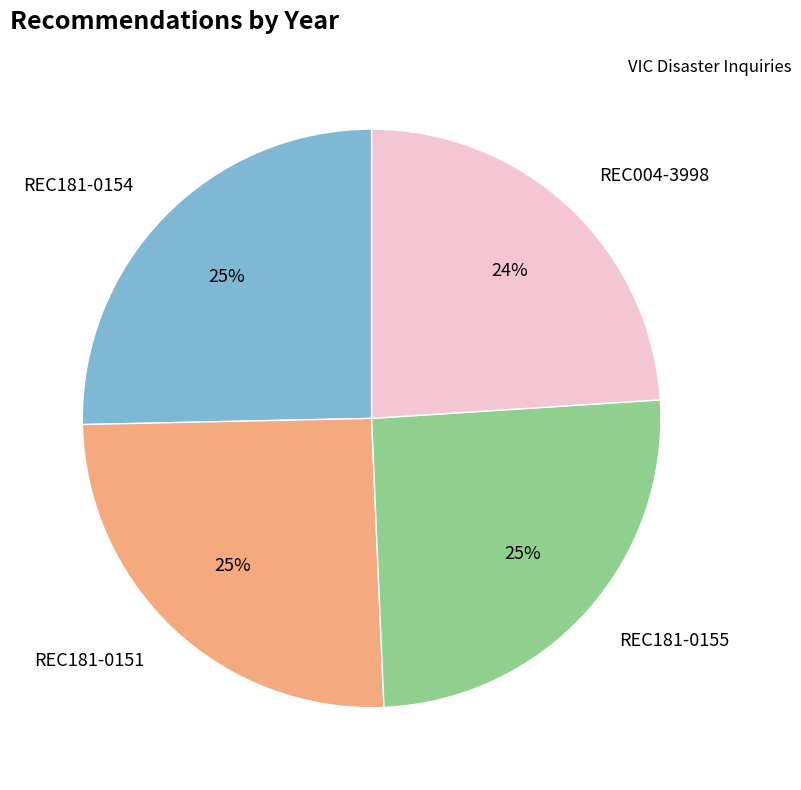

Do REC004-3998 and REC181-0154 together represent more than half of the pie?

No